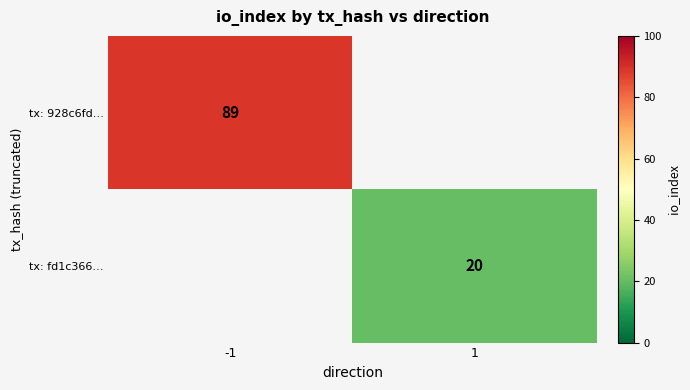

The value of tx: 928c6fd… at -1 is 89. True or false?

True